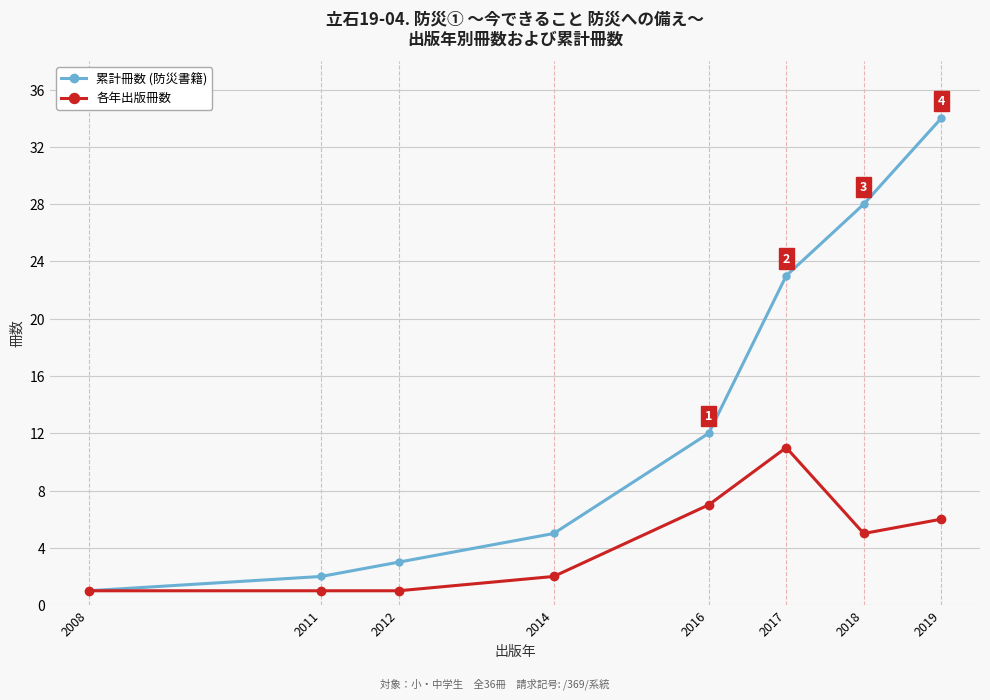

The value of 各年出版冊数 at 2008 is 1. True or false?

True